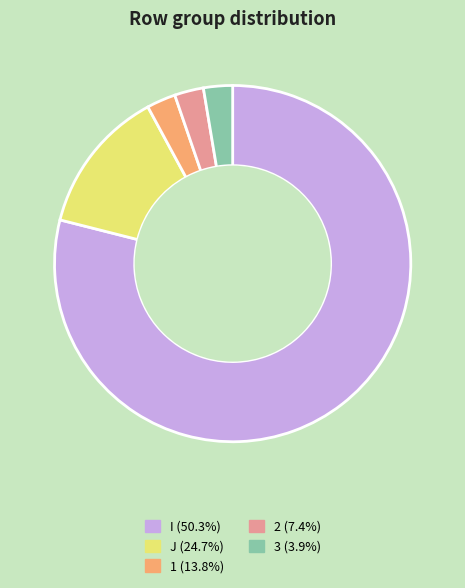

Combined, do I (50.3%) and J (24.7%) account for over 50%?

Yes